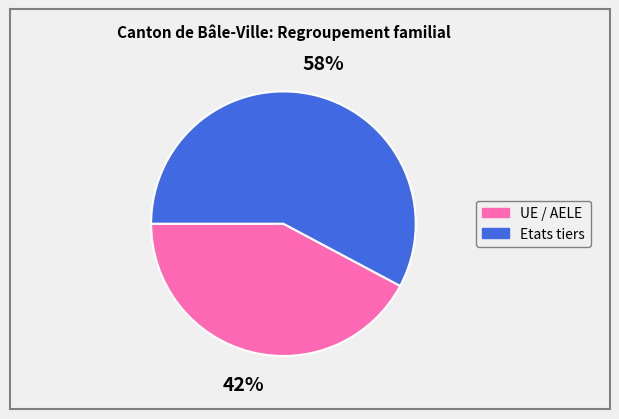

To the nearest percent, what is the combined percentage of UE / AELE and Etats tiers?

100%